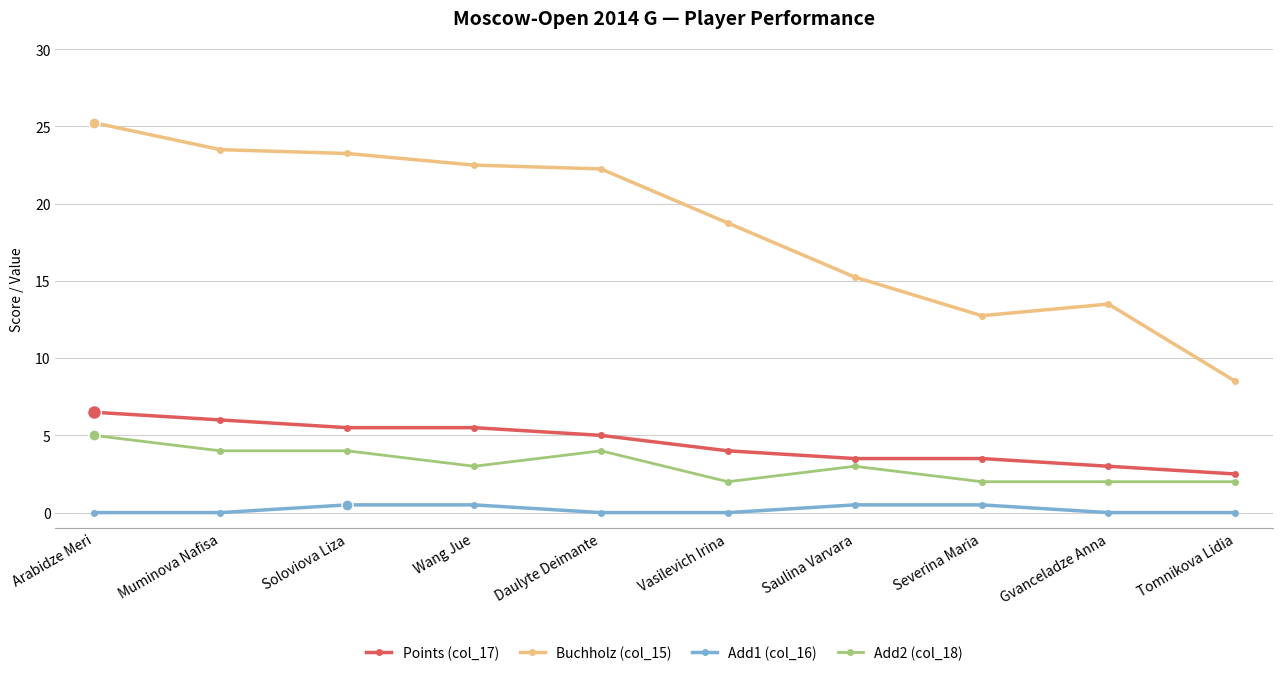

What is the maximum value for Points (col_17)?

6.5